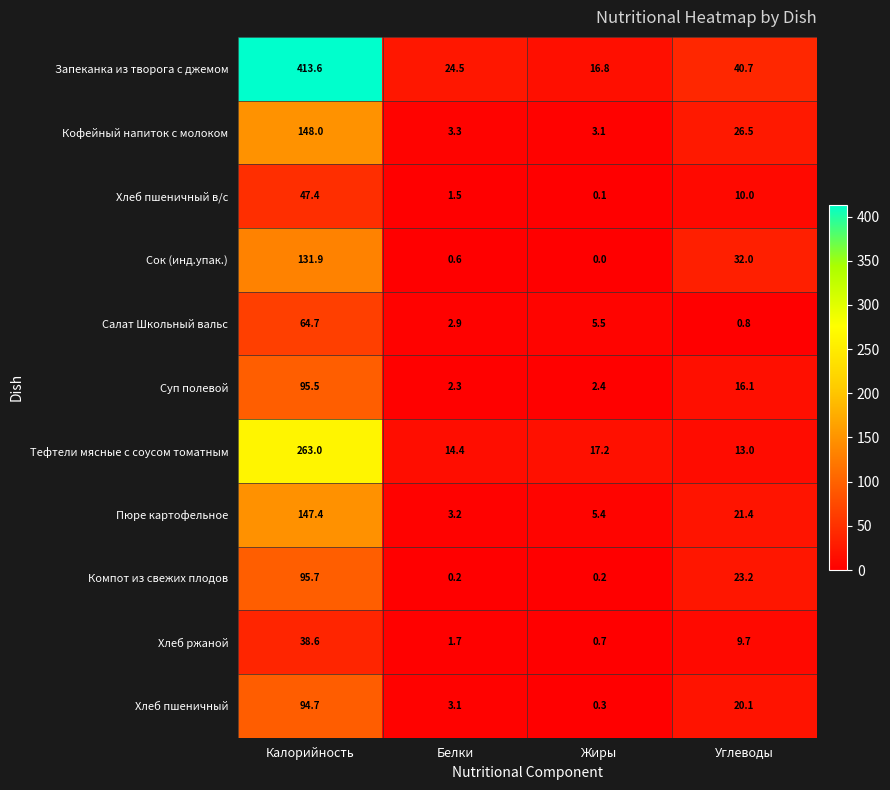

What is the total value across all series at Белки?

57.7